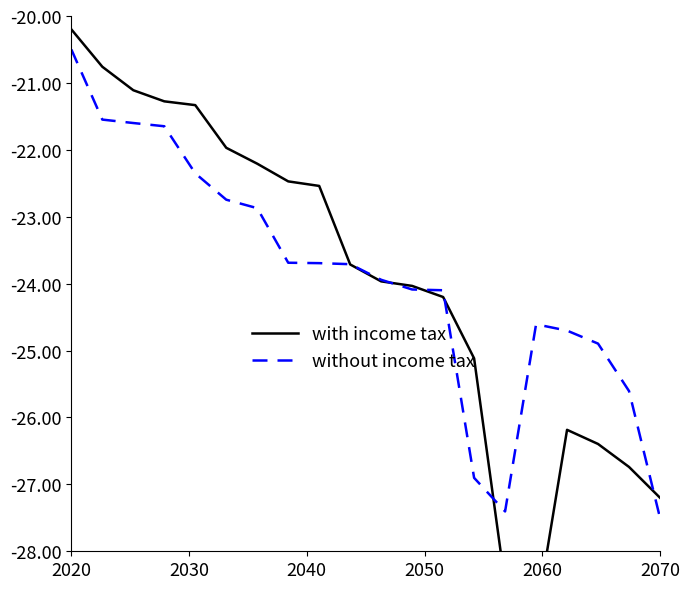

Rank the series by their average value, from highest to lowest.

without income tax, with income tax